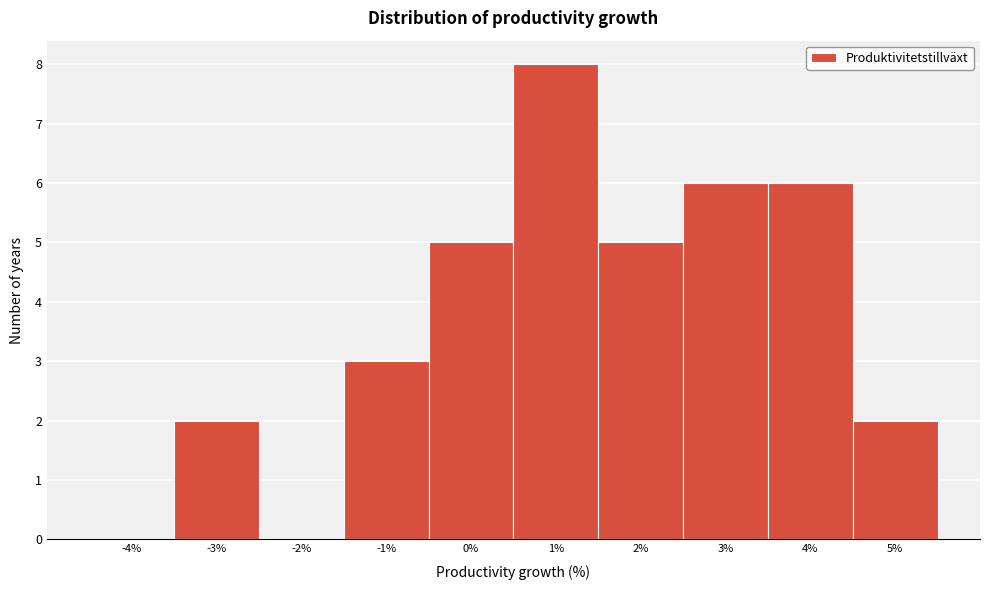

Reading left to right, extract all data points from this chart.

-4%=0	-3%=2	-2%=0	-1%=3	0%=5	1%=8	2%=5	3%=6	4%=6	5%=2